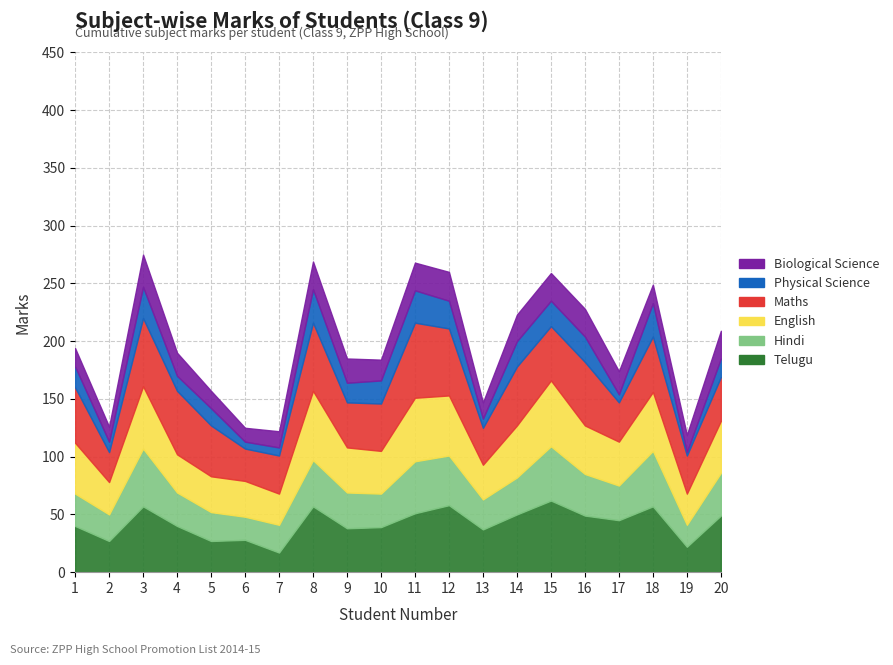

True or false: English has more than 0 interior local peaks.

True